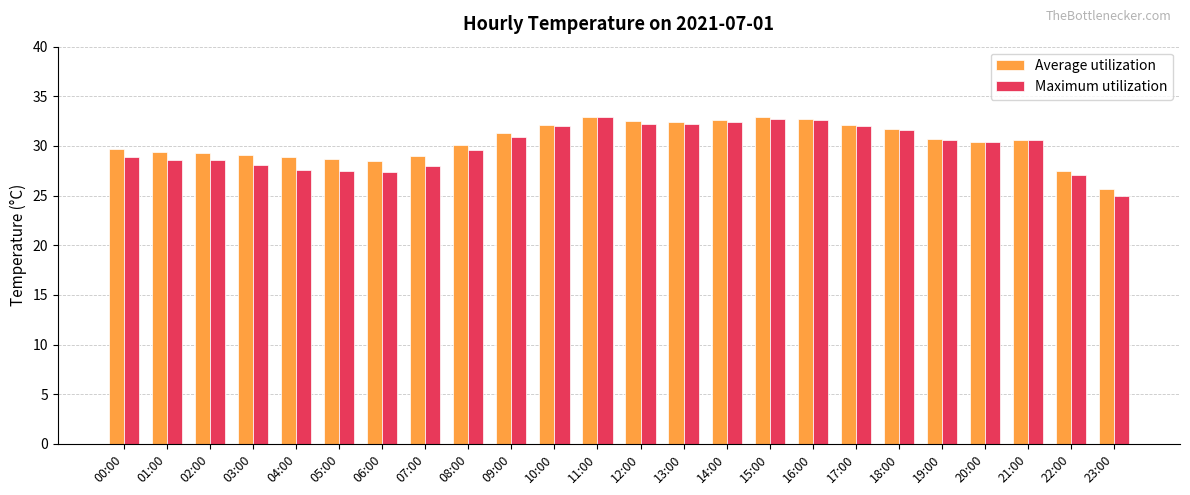

At how many categories does at least one series exceed 26?

23